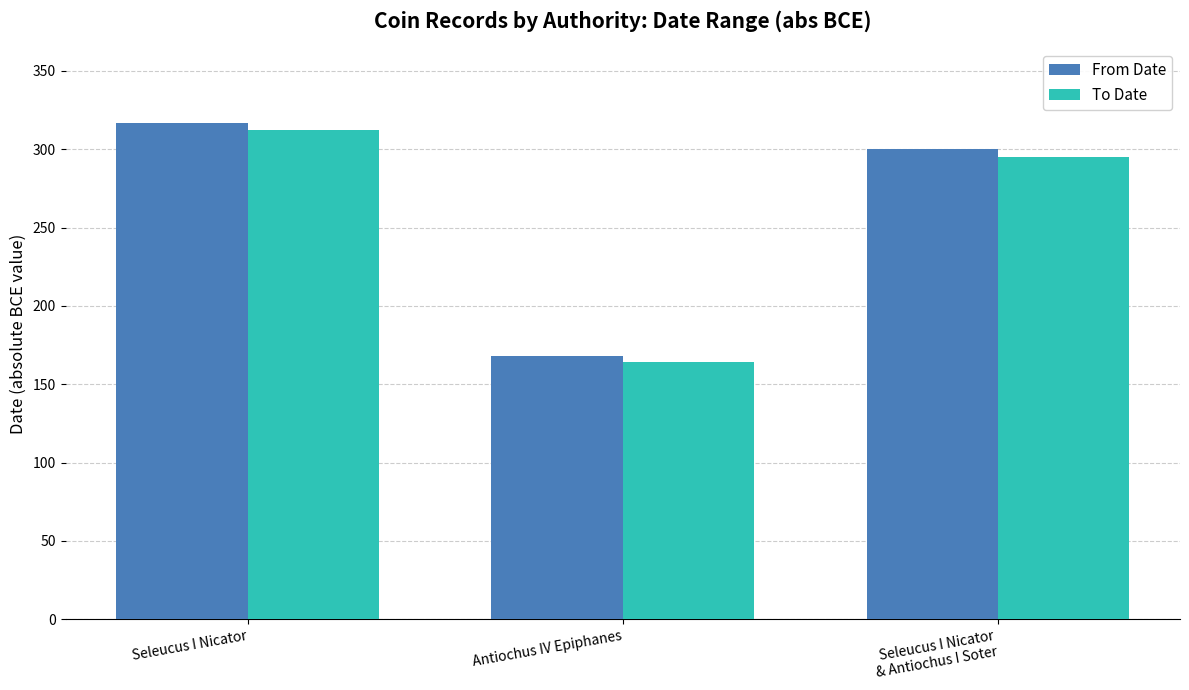

Where does the From Date series first go above 300?

Seleucus I Nicator